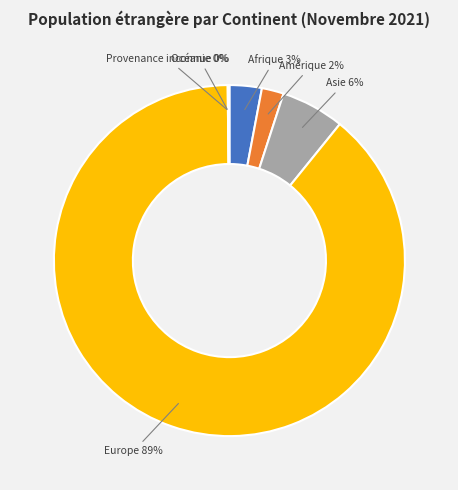

Does any single category account for the majority?

Yes